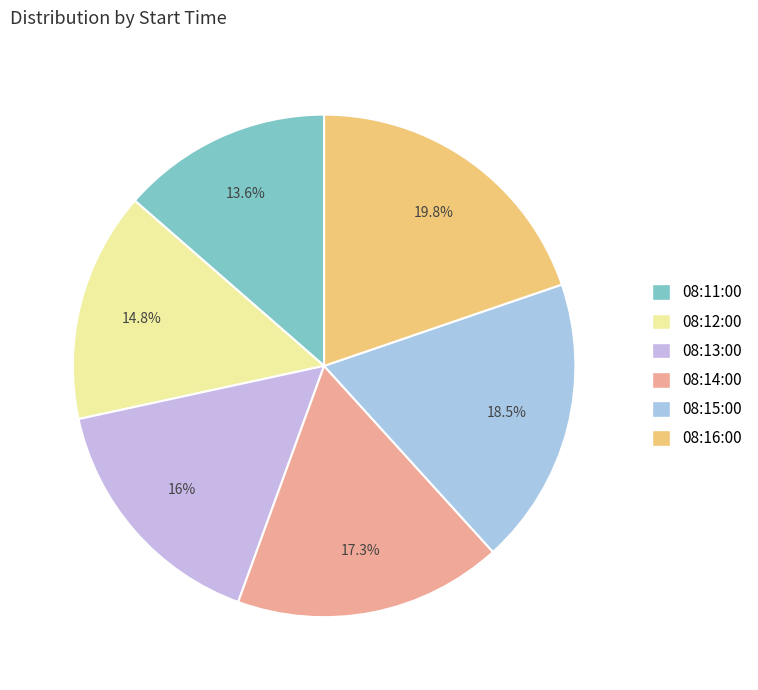

To the nearest percent, what is the difference between the 08:12:00 and 08:14:00 slice percentages?

2%